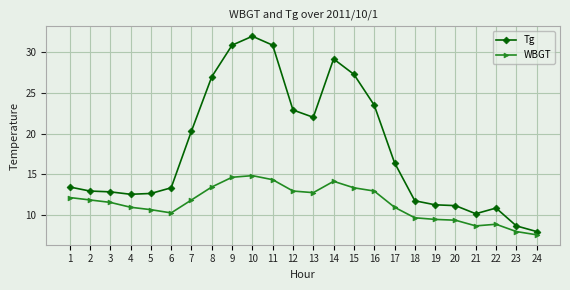

True or false: WBGT and Tg cross at least once.

False